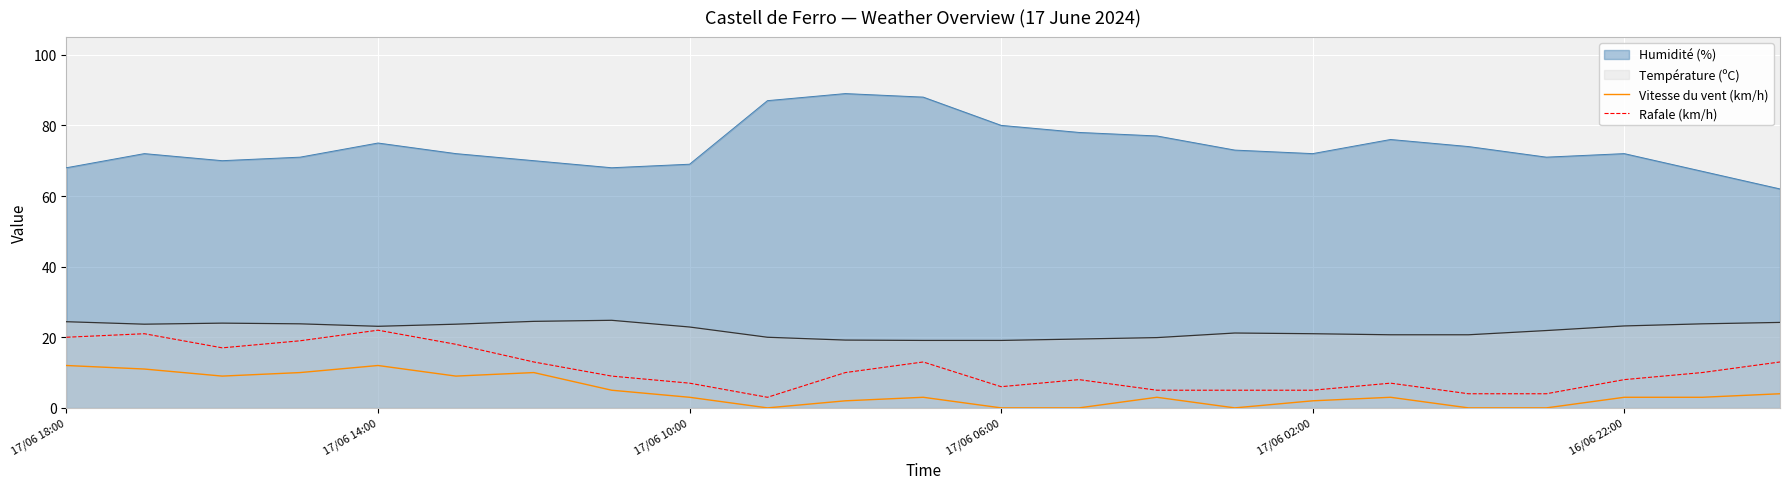

True or false: Humidité (%) and Rafale (km/h) cross at least once.

False